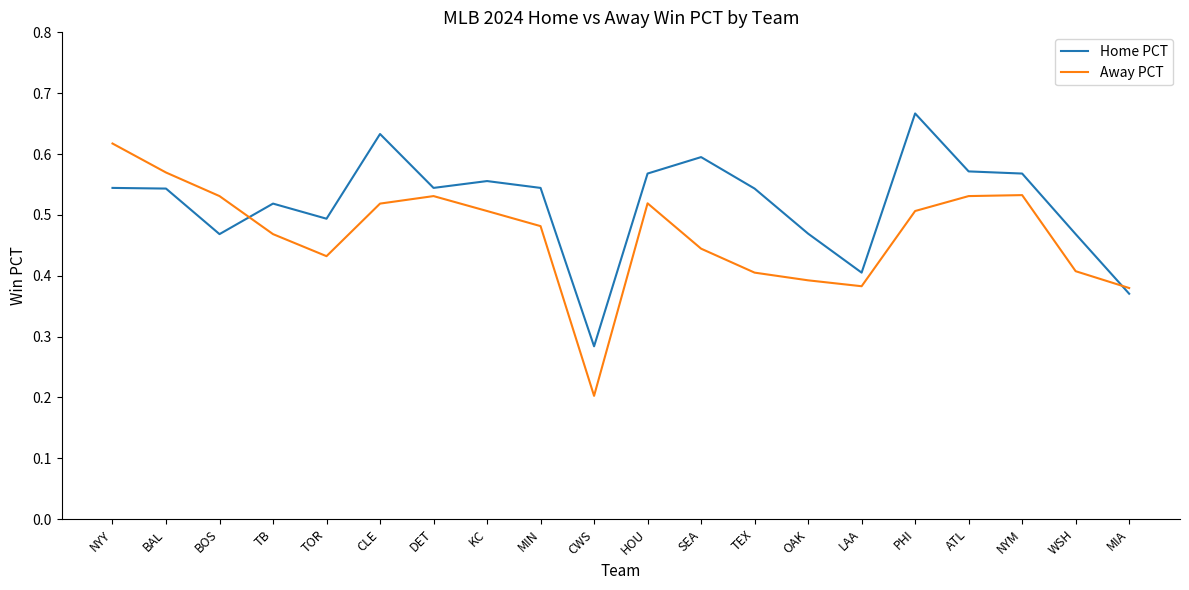

Is the value of Home PCT at OAK greater than the value of Away PCT at CWS?

Yes